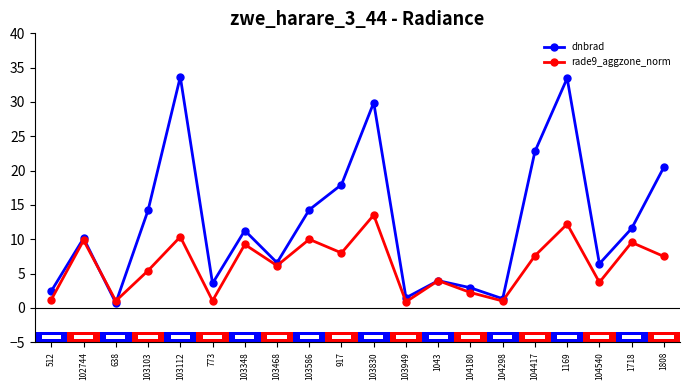

What is the sum of the dnbrad values at 104540 and 1718?

18.0